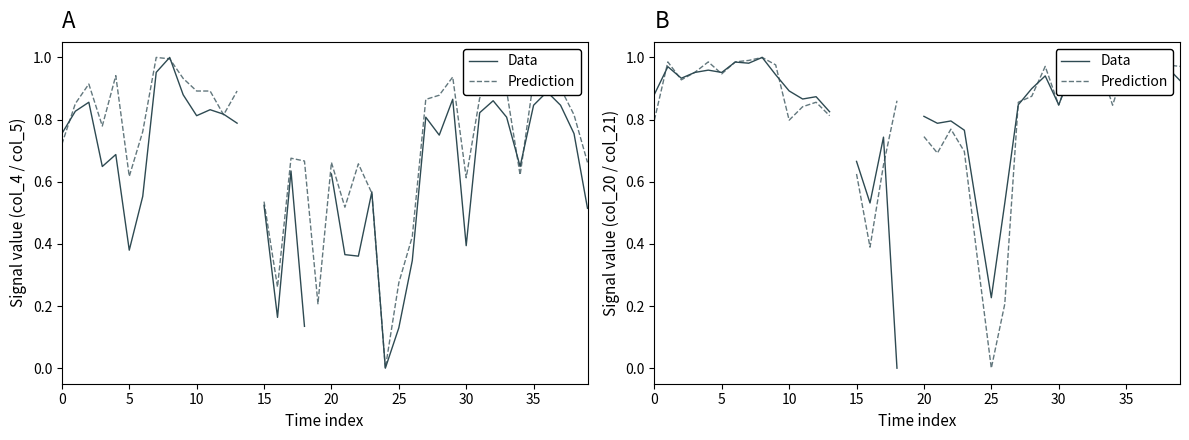

What is the difference between the Prediction values at 21 and 33?

0.3